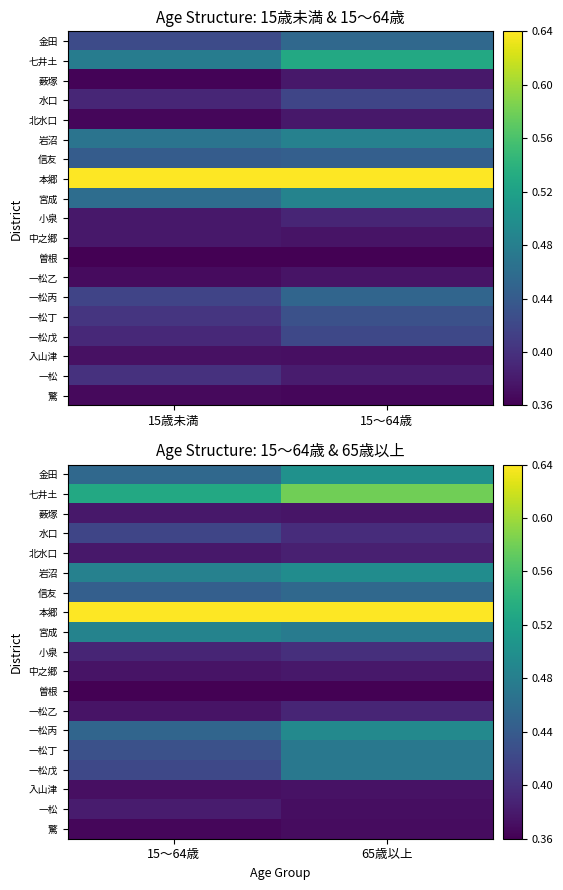

At how many categories does at least one series exceed 0?

2